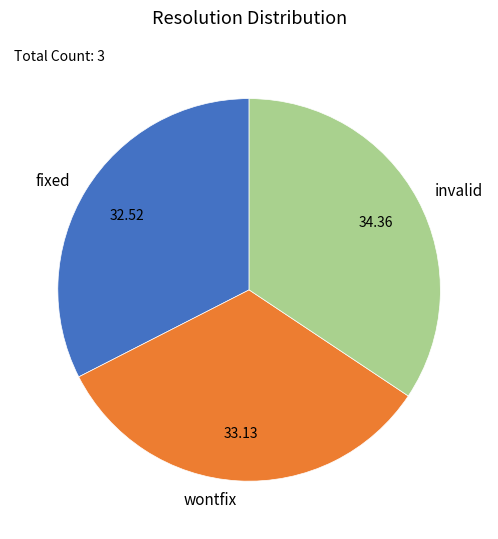

Does fixed account for over 50% of the chart?

No